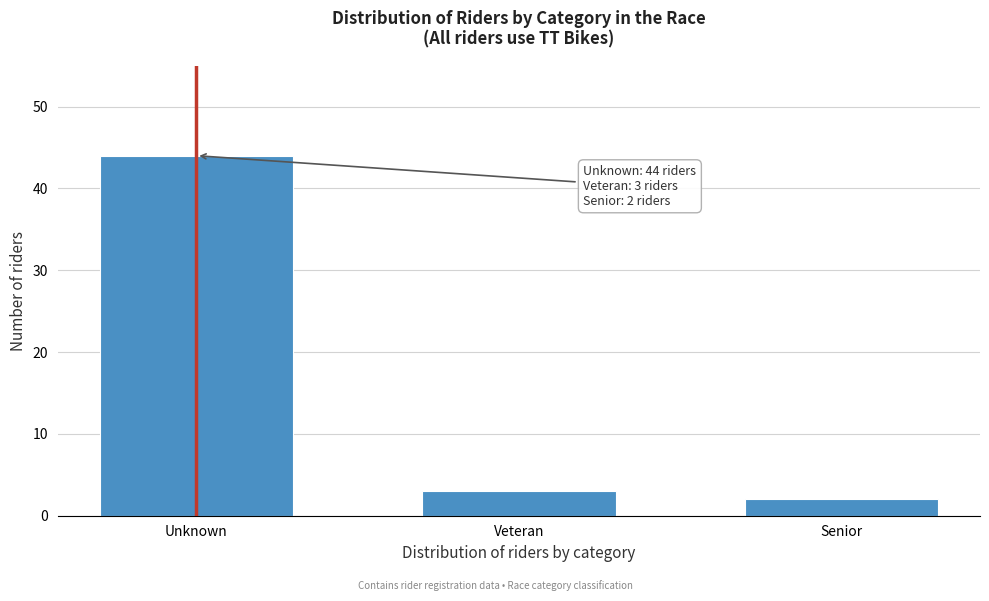

Reading left to right, what are all the values shown in this chart?

44	3	2